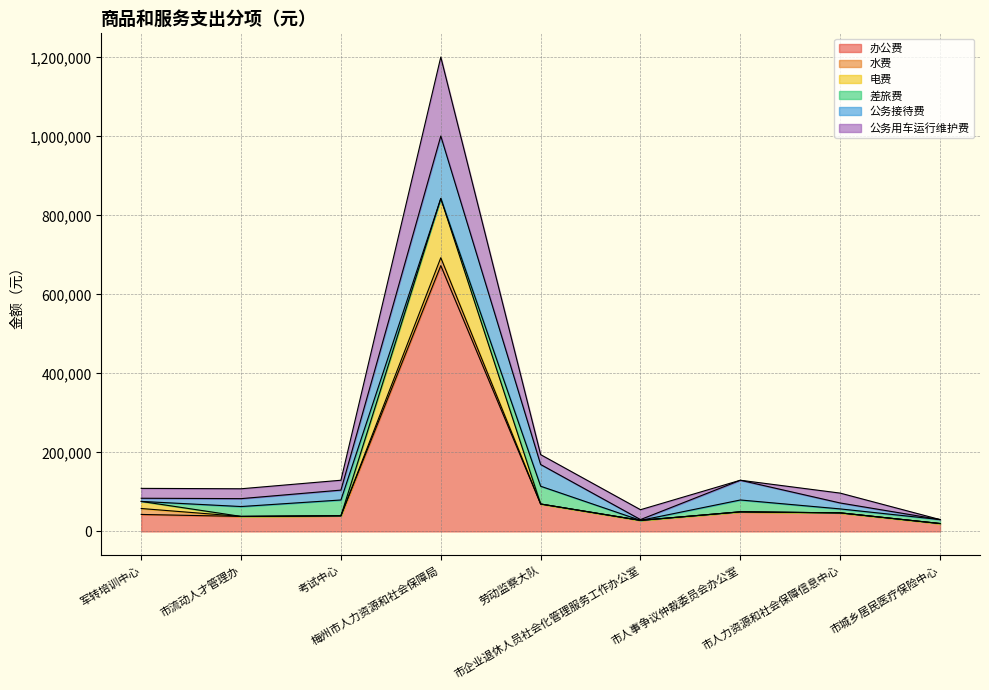

Where is the first local maximum for 电费?

梅州市人力资源和社会保障局